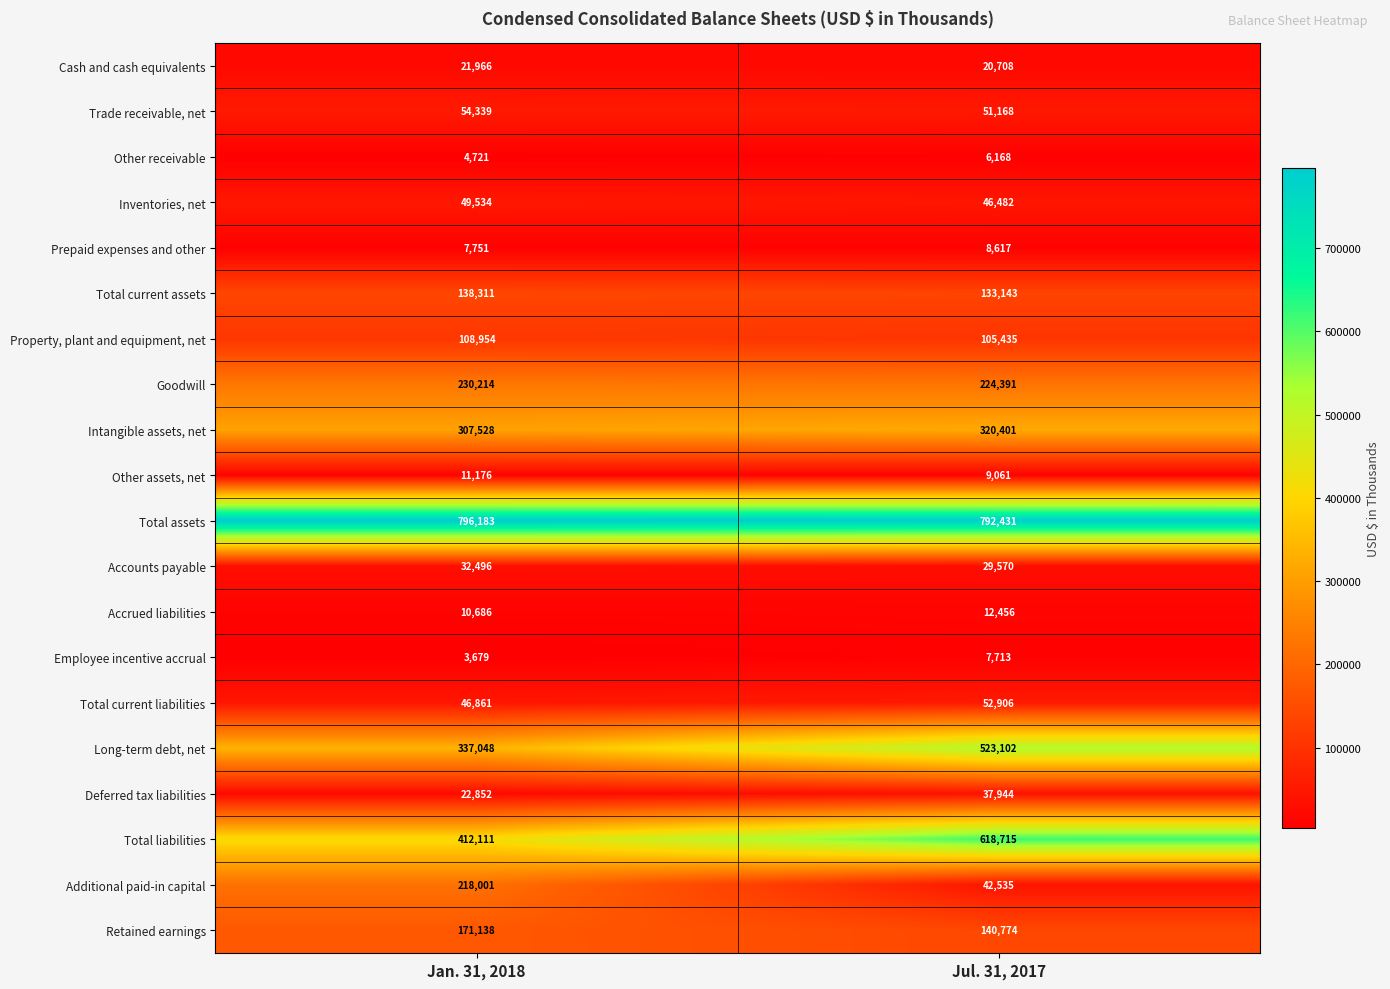

Rank the series at Jan. 31, 2018 from lowest to highest value.

Employee incentive accrual, Other receivable, Prepaid expenses and other, Accrued liabilities, Other assets, net, Cash and cash equivalents, Deferred tax liabilities, Accounts payable, Total current liabilities, Inventories, net, Trade receivable, net, Property, plant and equipment, net, Total current assets, Retained earnings, Additional paid-in capital, Goodwill, Intangible assets, net, Long-term debt, net, Total liabilities, Total assets